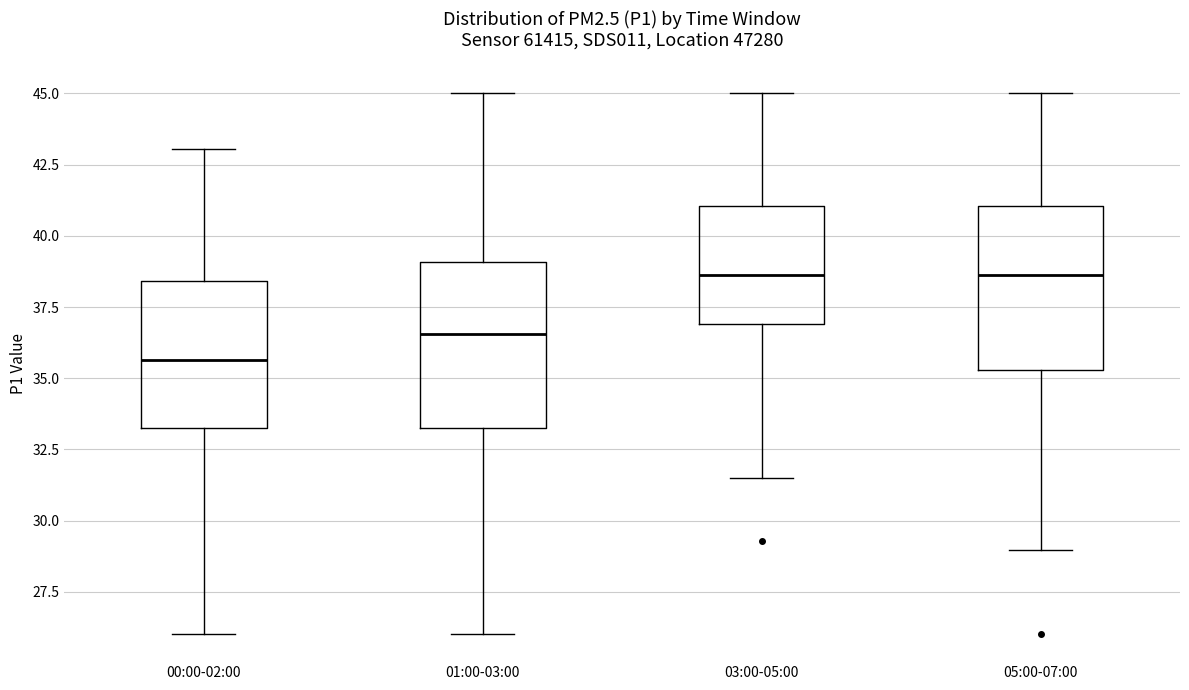

Reading left to right, read every box against the y-axis: the position of its median line, the range the box covers, and the ends of its whiskers. The values are not printed on the chart, so give them approximately, as read against the axis.

00:00-02:00: median 35.5, box 33.5 to 38.5, whiskers 26.0 to 43.0
01:00-03:00: median 36.5, box 33.5 to 39.0, whiskers 26.0 to 45.0
03:00-05:00: median 38.5, box 37.0 to 41.0, whiskers 31.5 to 45.0
05:00-07:00: median 38.5, box 35.5 to 41.0, whiskers 29.0 to 45.0